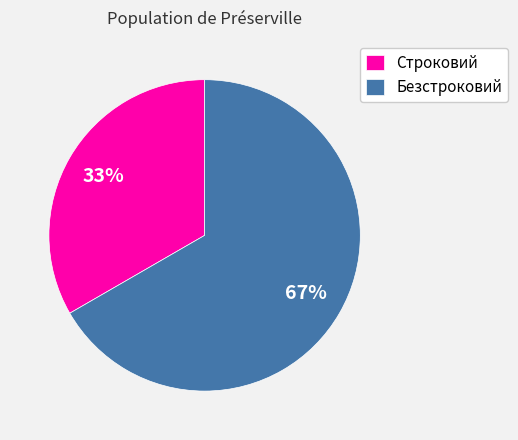

Which slice is the smallest?

Строковий